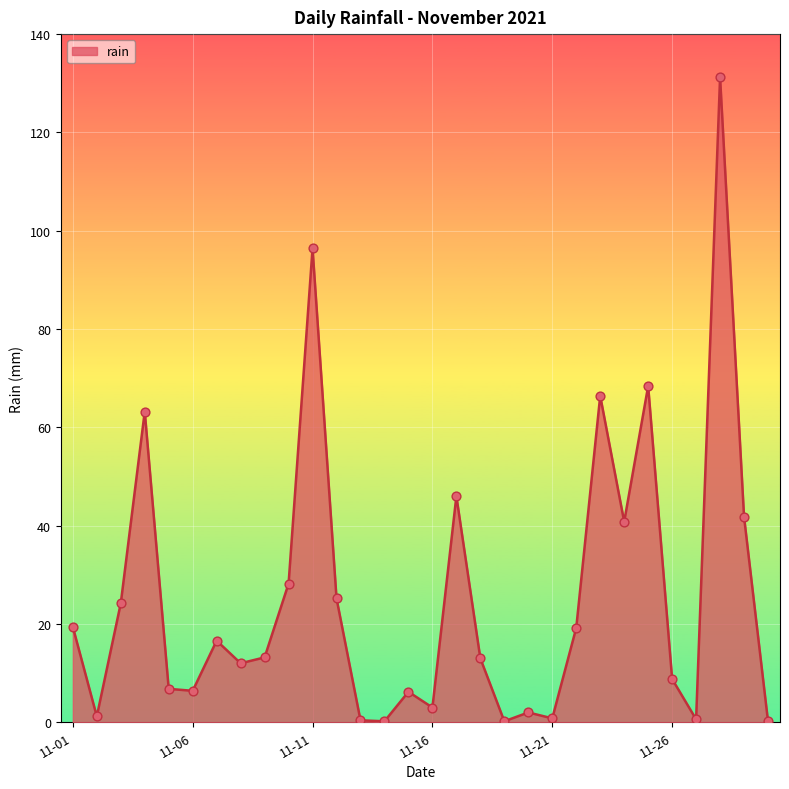

What is the greatest value displayed?

131.2